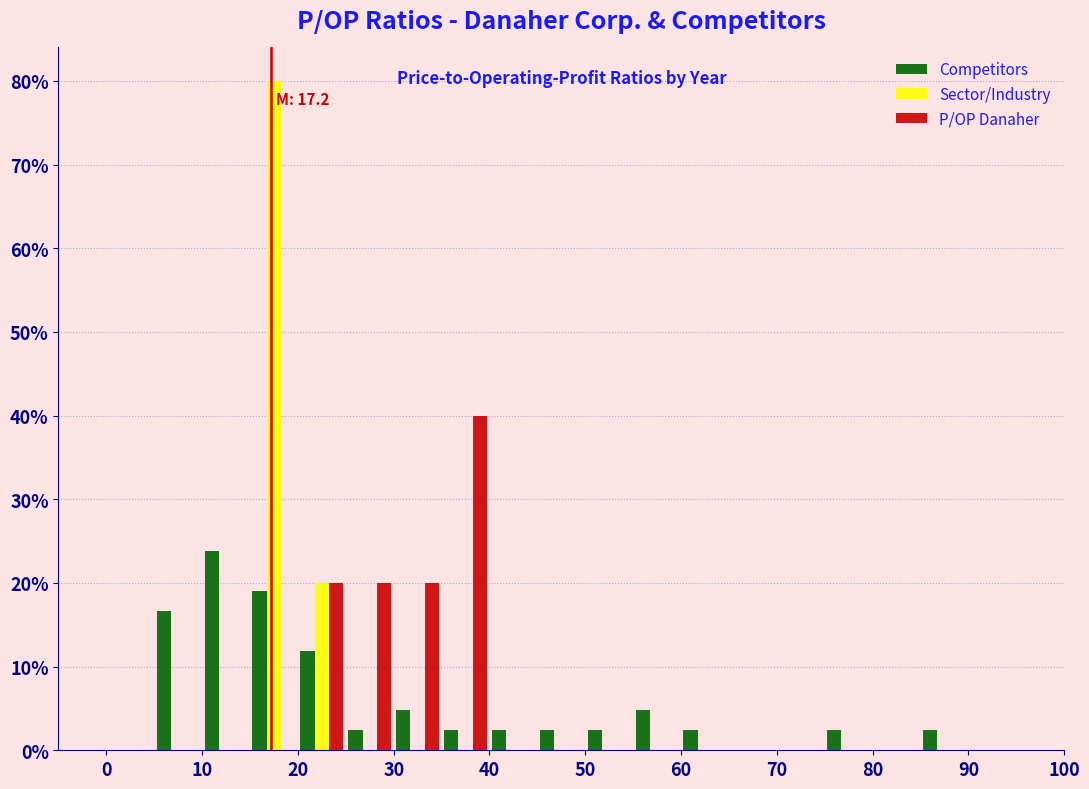

In the P/OP Danaher series, which range on the x-axis has the tallest bar?

35 to 40